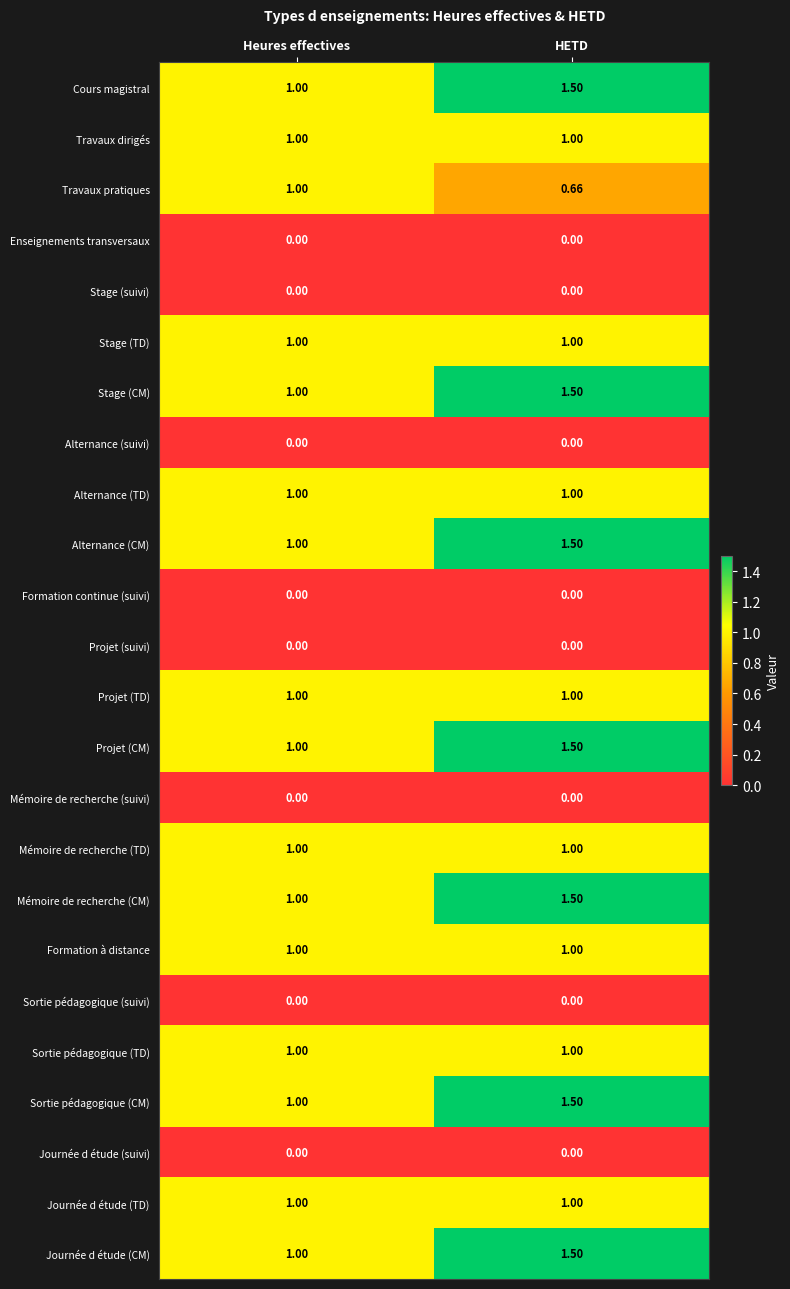

Count the number of data series in this chart.

24